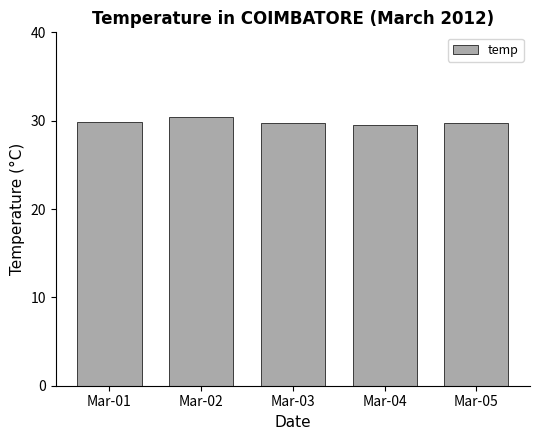

How many bars are there in total?

5